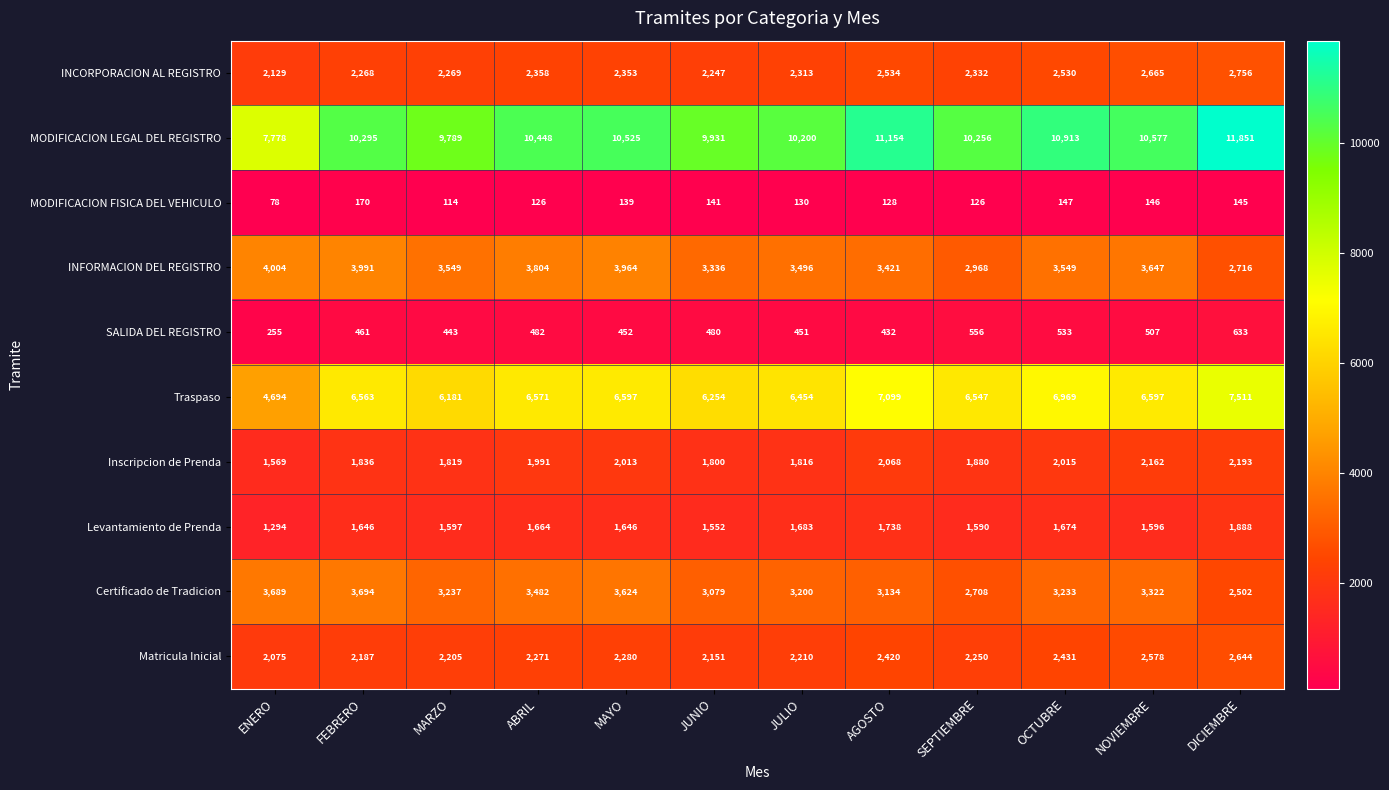

At DICIEMBRE, list the series in order from largest to smallest.

MODIFICACION LEGAL DEL REGISTRO, Traspaso, INCORPORACION AL REGISTRO, INFORMACION DEL REGISTRO, Matricula Inicial, Certificado de Tradicion, Inscripcion de Prenda, Levantamiento de Prenda, SALIDA DEL REGISTRO, MODIFICACION FISICA DEL VEHICULO